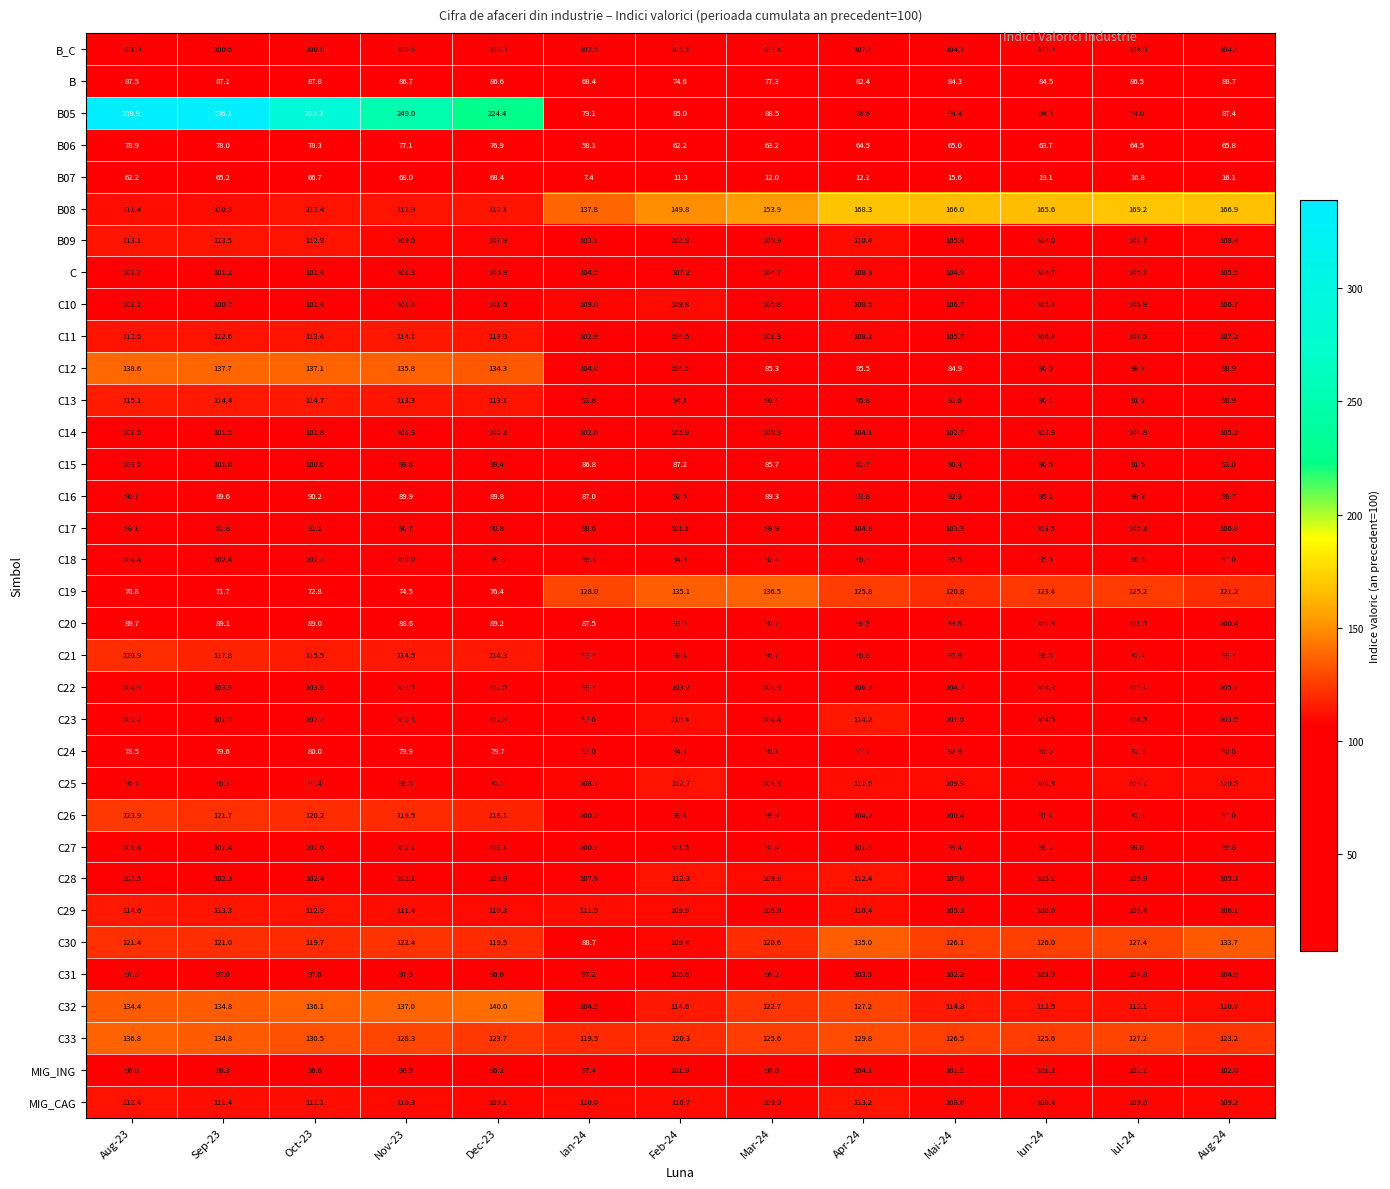

What is the difference between the maximum and minimum values in the C16 series?

12.7